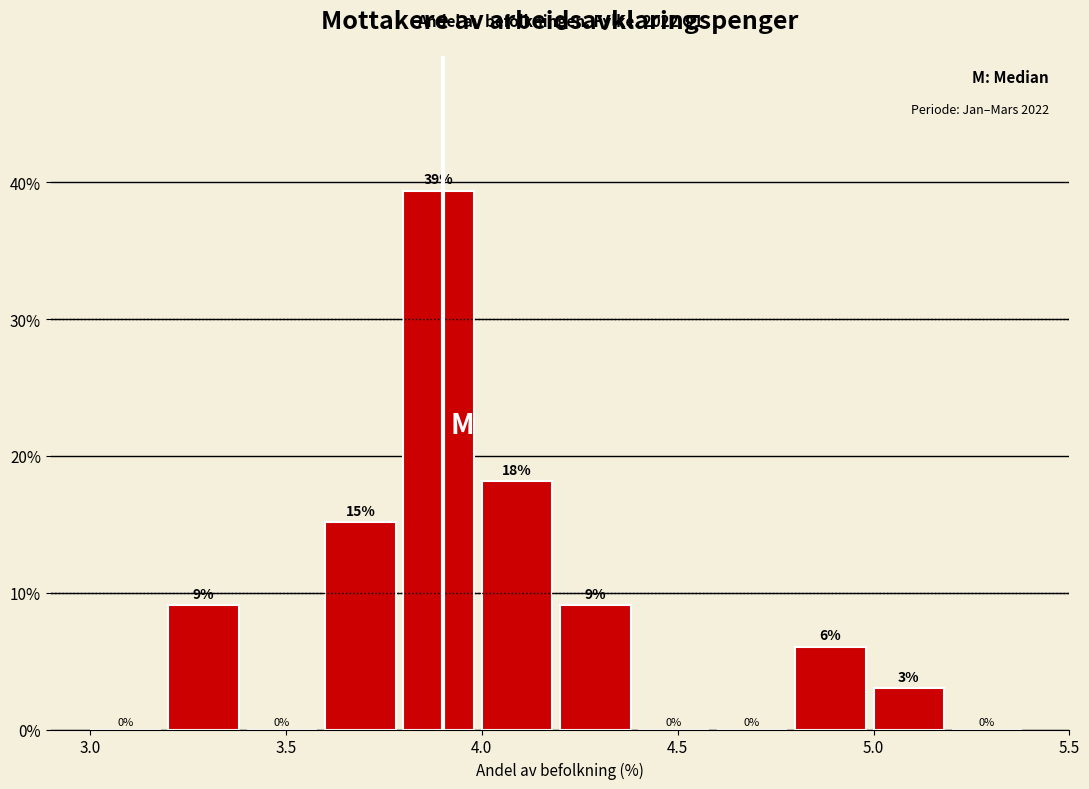

Over which range of the x-axis is the bar tallest?

3.8 to 4.0